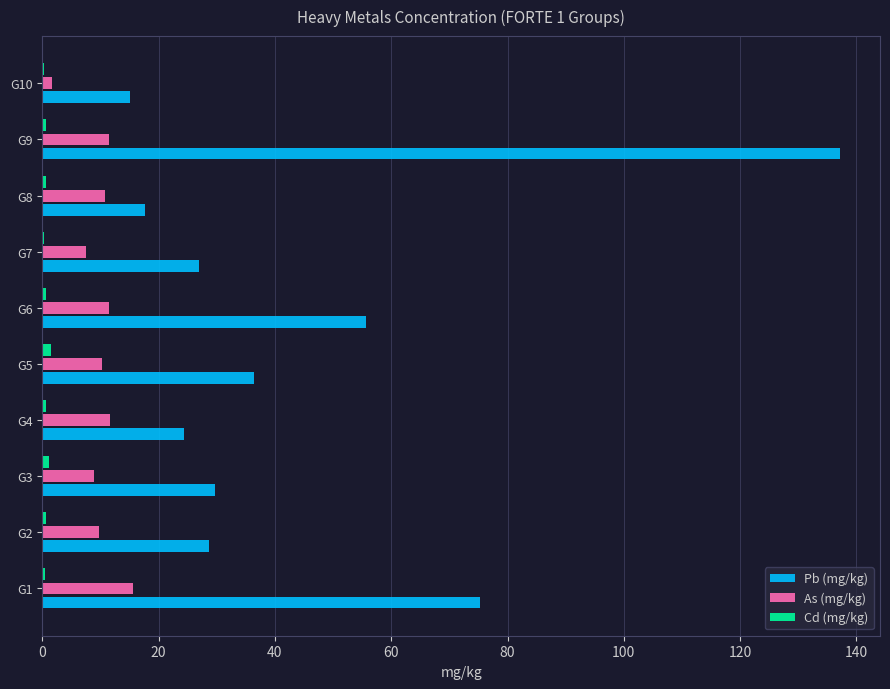

How many data points does each series have?

10